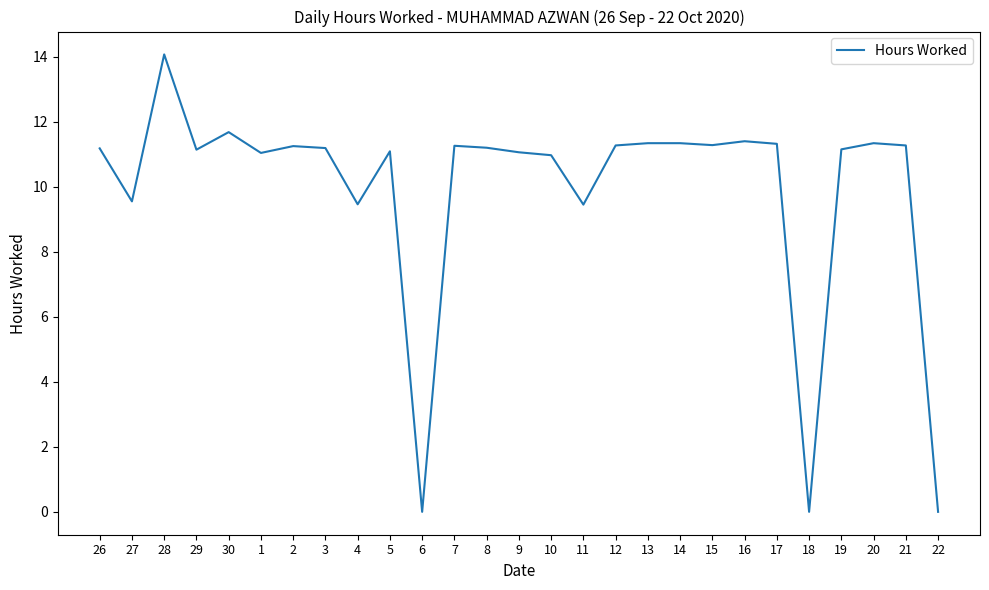

What is the change in value from 29 to 8?

+0.1